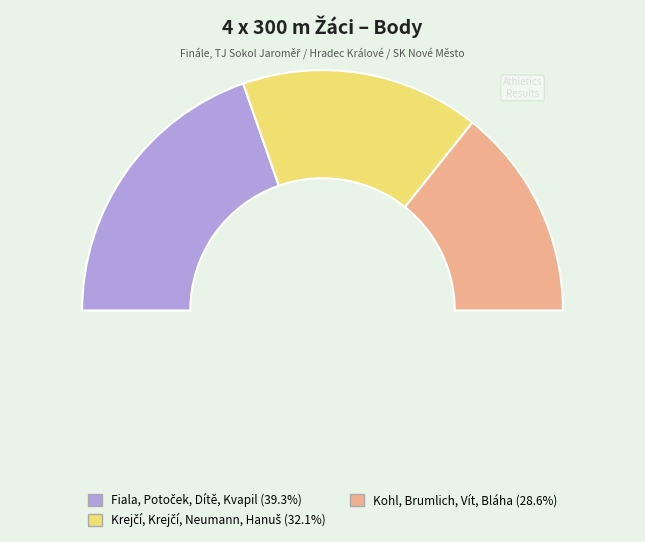

What is the largest slice in the pie chart?

Fiala, Potoček, Dítě, Kvapil